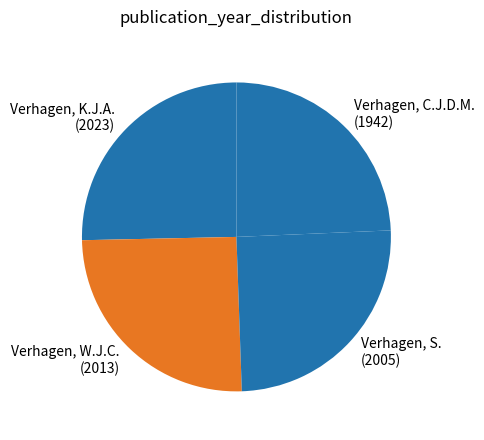

What is the smallest slice in the pie chart?

Verhagen, C.J.D.M. (1942)